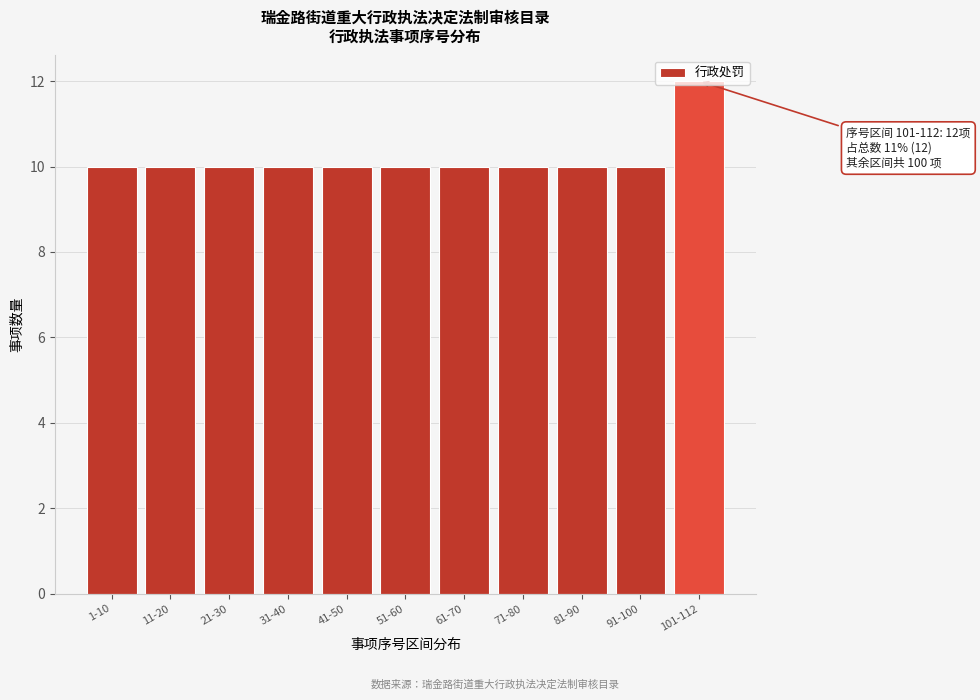

Which category has the highest value across all series?

101-112